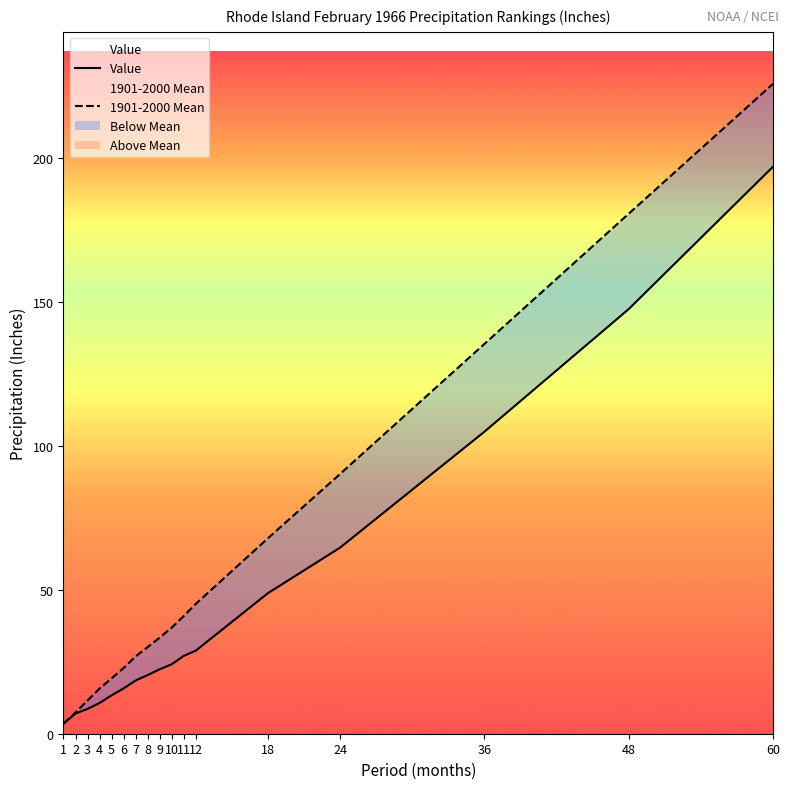

Does the chart have visible grid lines?

No